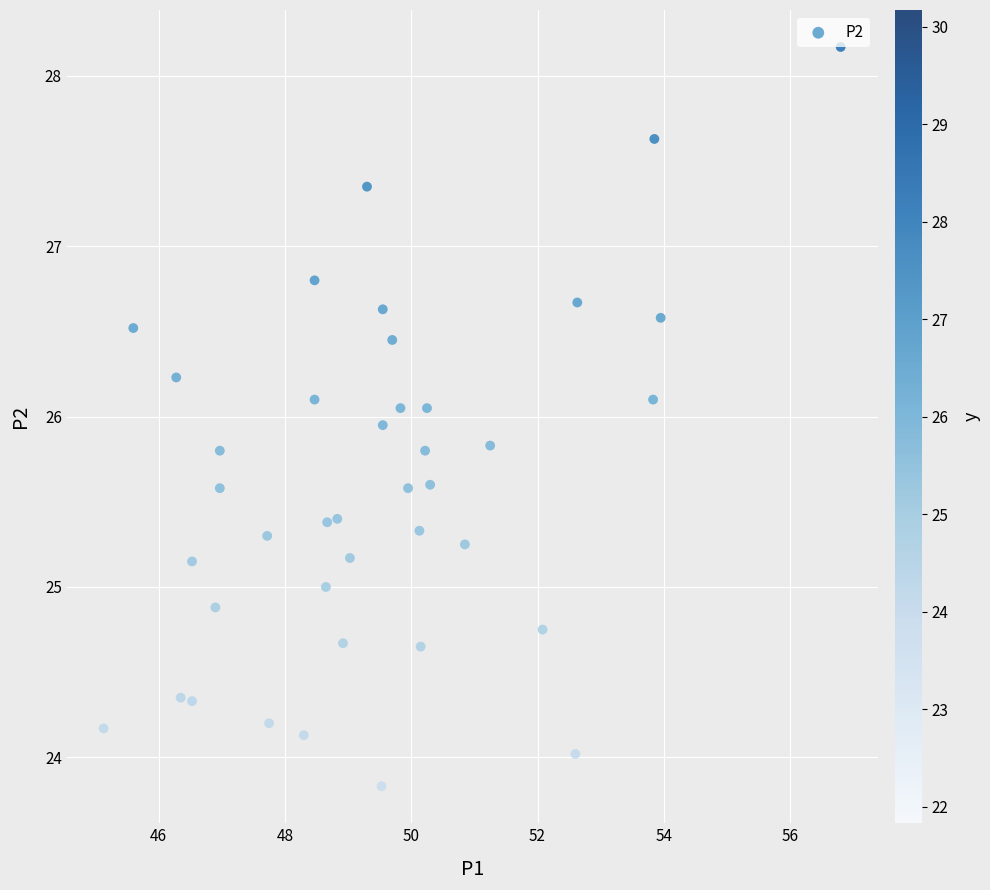

What is the range of X values (max minus min)?

11.7